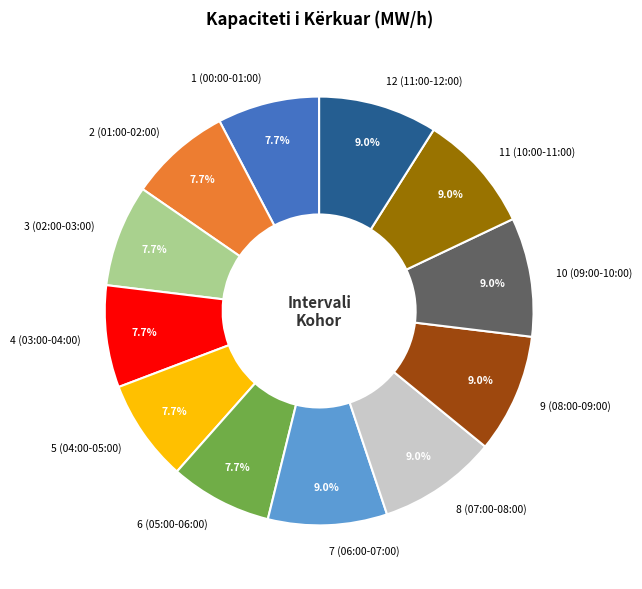

What portion of the pie excludes 3 (02:00-03:00)?

92.3%